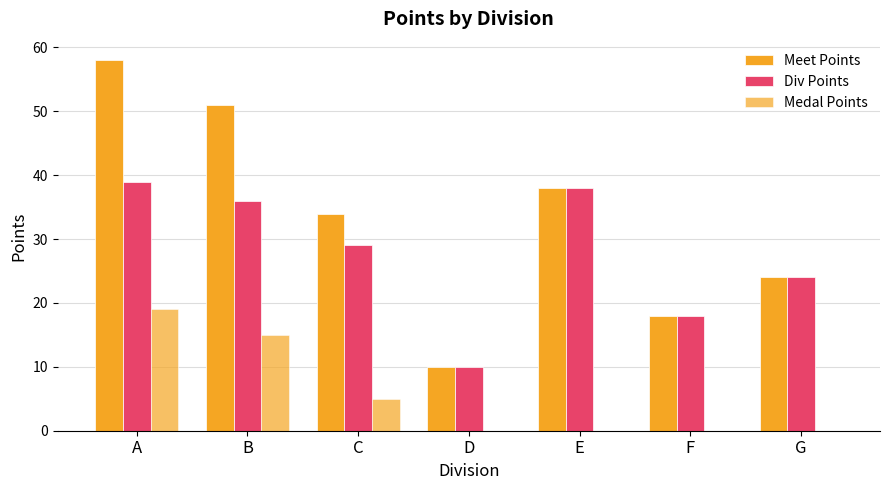

Which category has the lowest value in the Meet Points series?

D